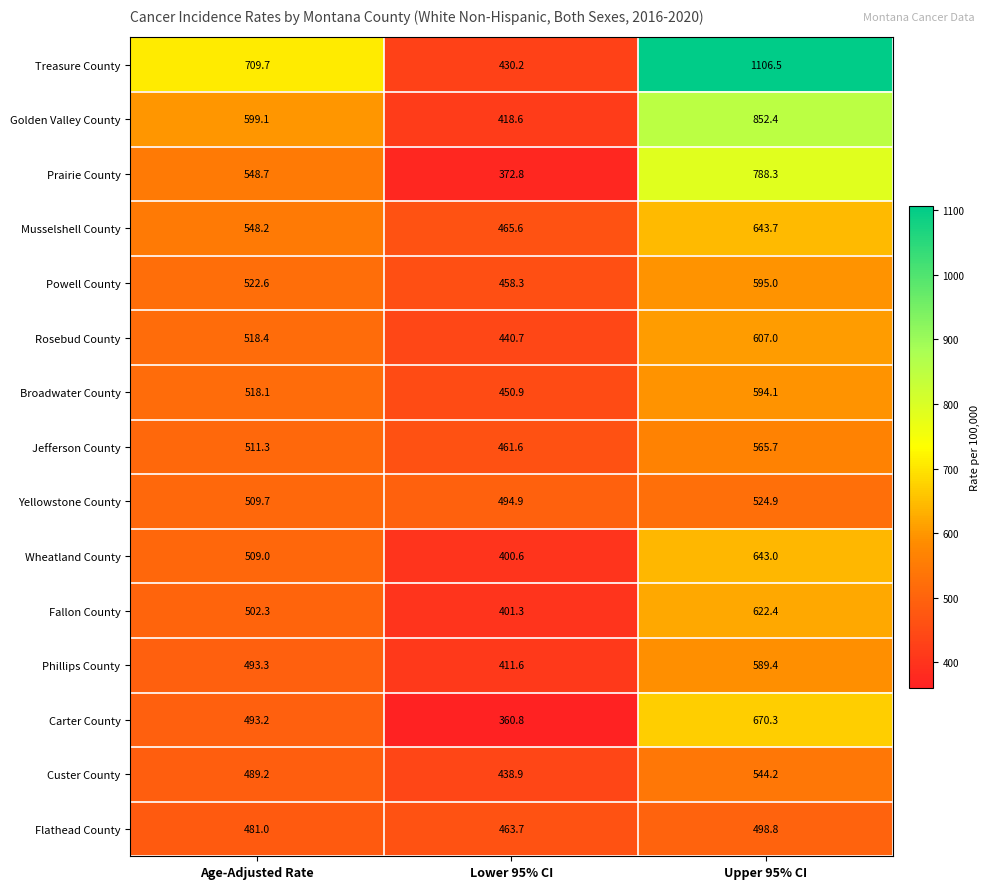

What is the total value across all series at Lower 95% CI?

6470.5